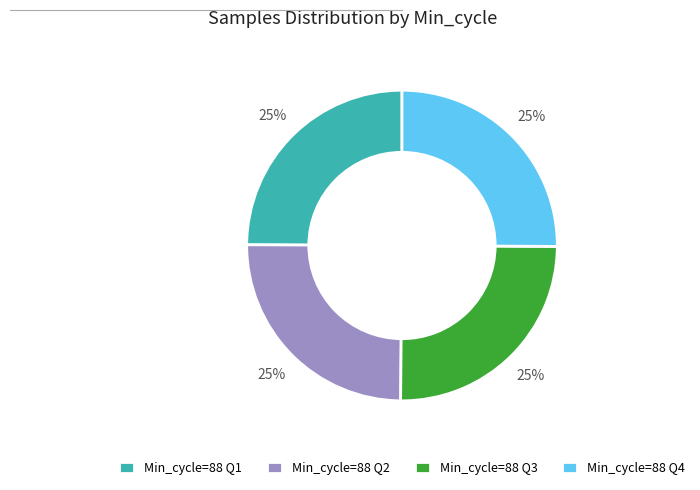

To the nearest percent, what percentage of the pie is Min_cycle=88 Q4?

25%